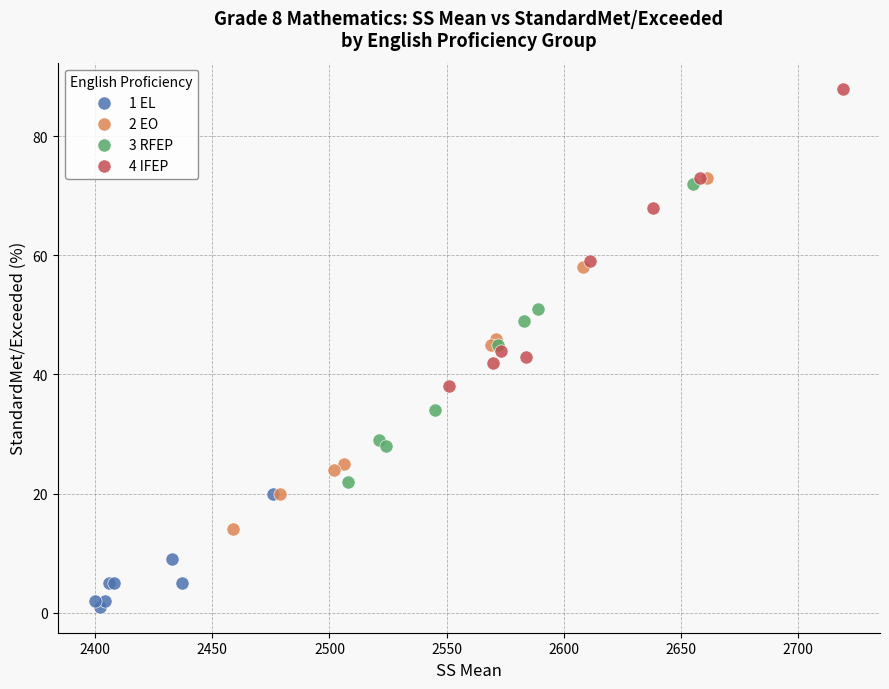

Which series has the widest spread of Y values?

2 EO